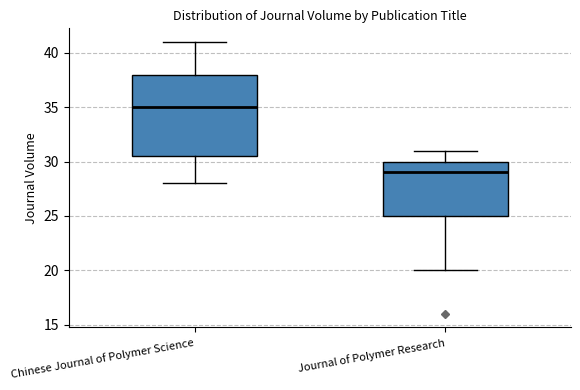

Where does the lower whisker of the box for Journal of Polymer Research end on the y-axis? The values are not printed on the chart, so give them approximately, as read against the axis.

20.0